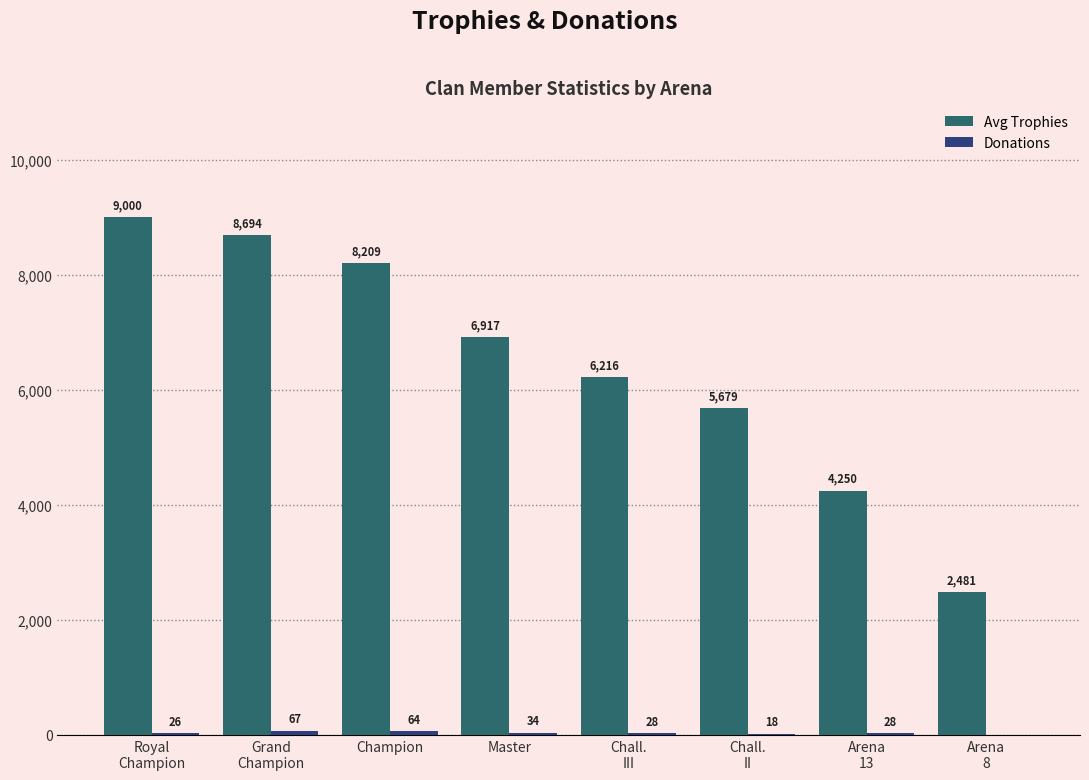

What is the highest value of the Avg Trophies series?

9000